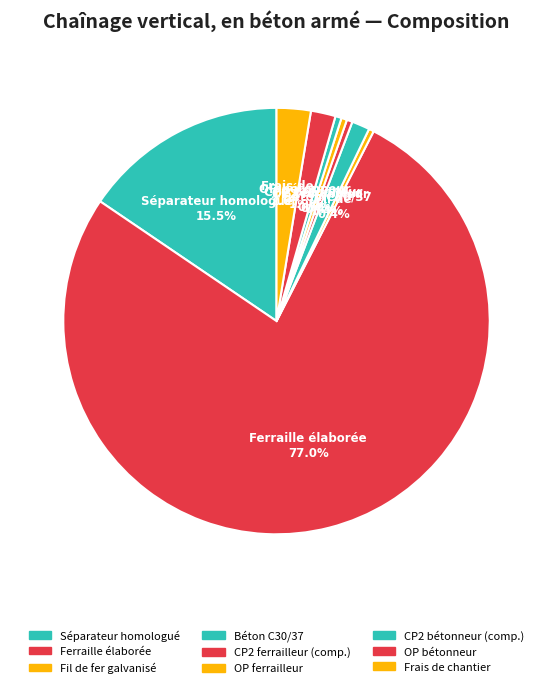

What is the largest slice in the pie chart?

Ferraille élaborée